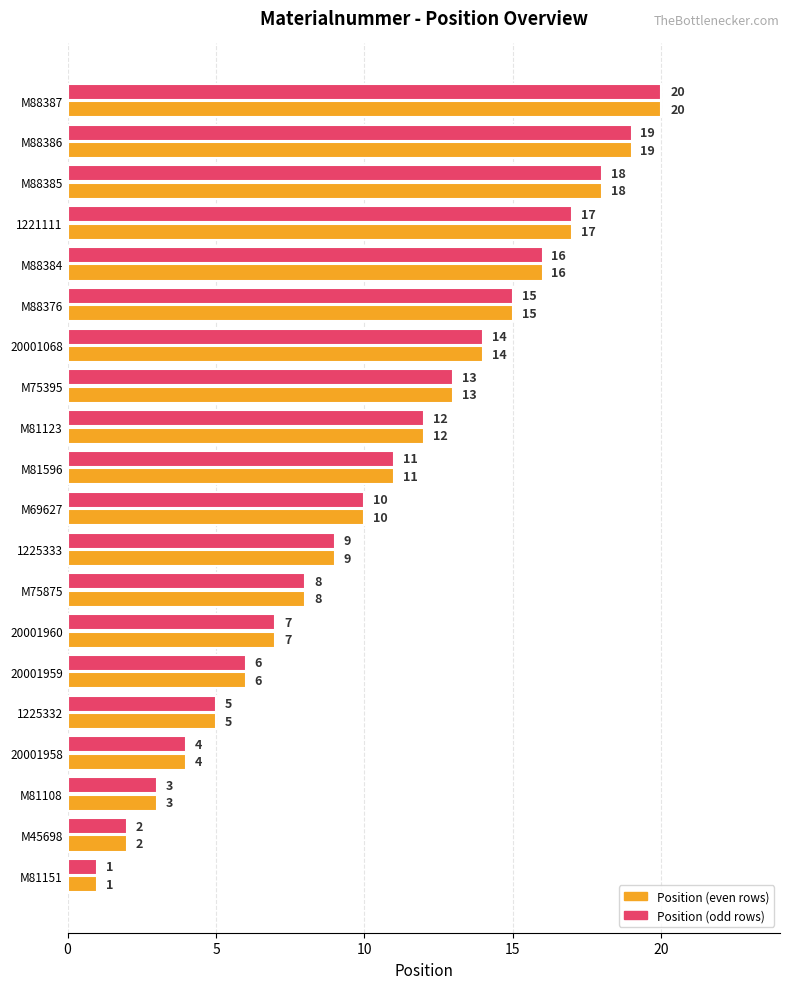

Which category has the highest value across all series?

M88387